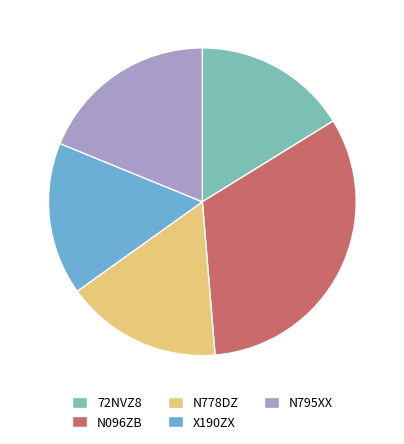

Count the number of slices in the pie.

5